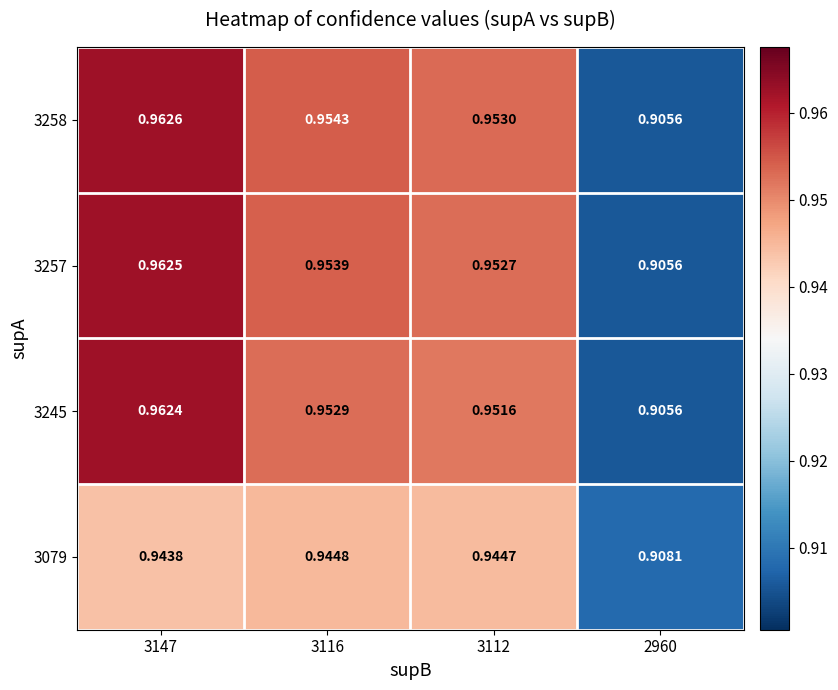

Is the value of 3079 at 3116 greater than the value of 3258 at 2960?

Yes